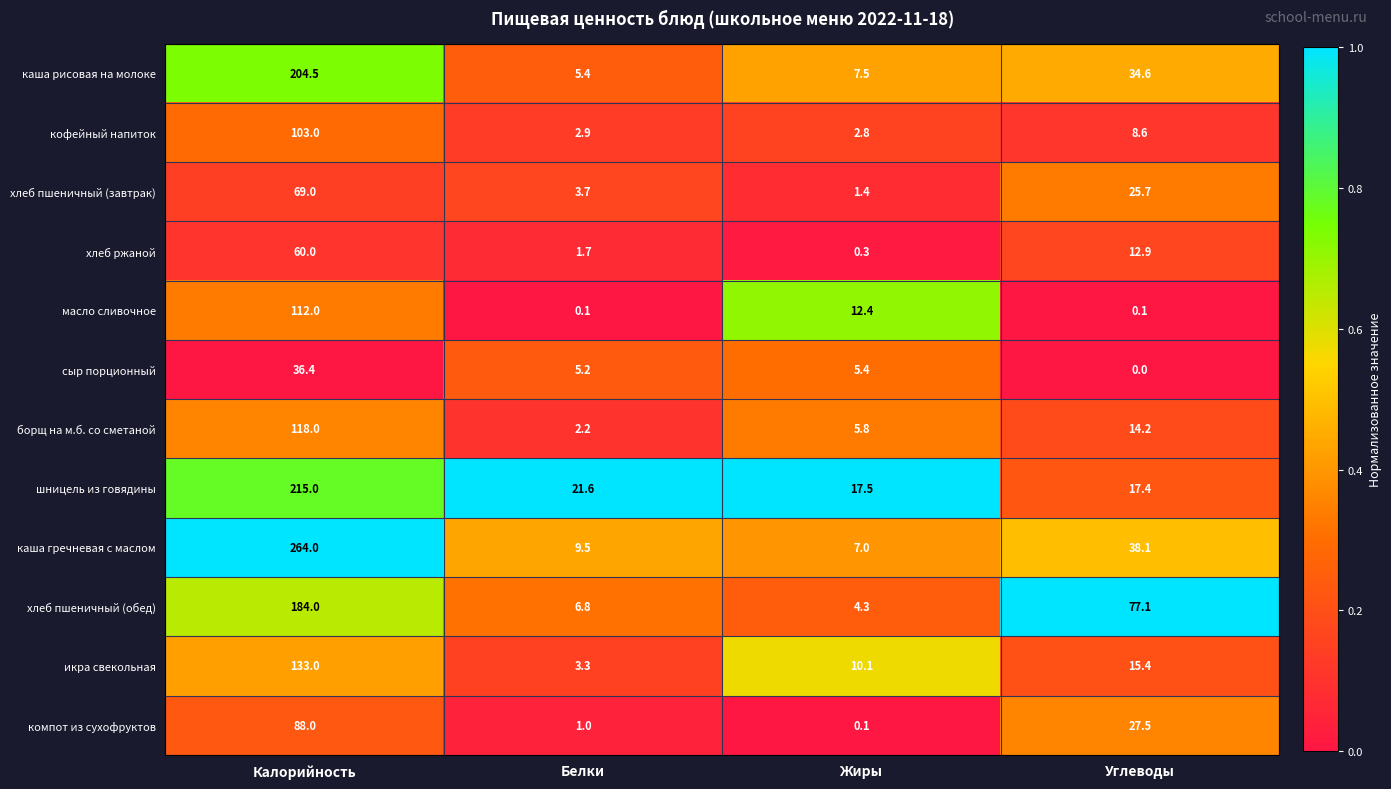

Rank the categories by хлеб пшеничный (завтрак) value from highest to lowest.

Калорийность, Углеводы, Белки, Жиры